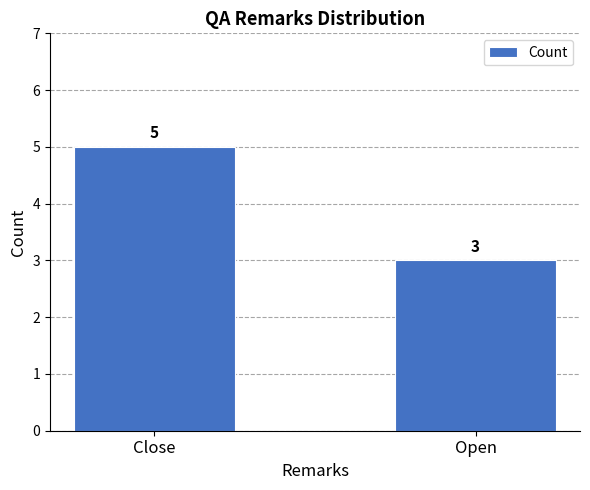

What is the greatest value displayed?

5